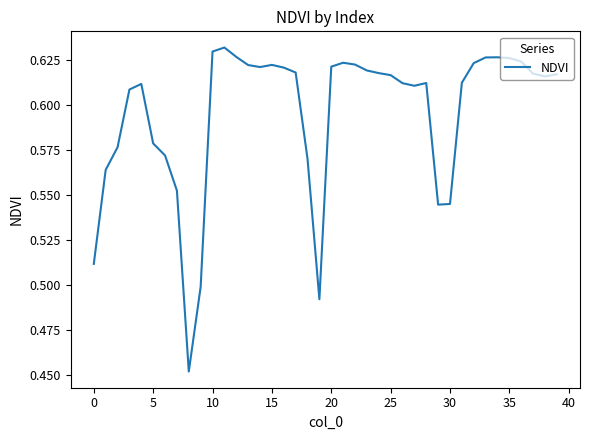

Which has a higher value, 30 or 0?

30